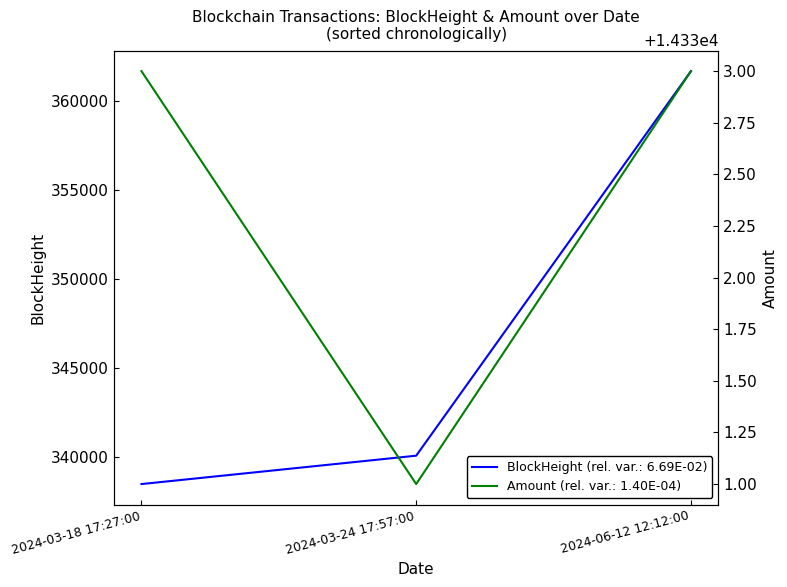

How many values are below 14333?

1